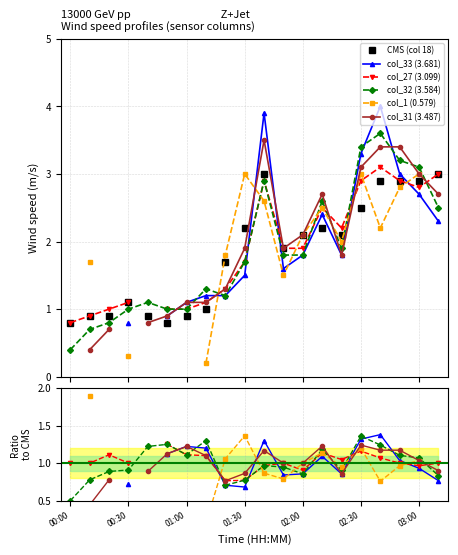

Does the chart have visible grid lines?

Yes